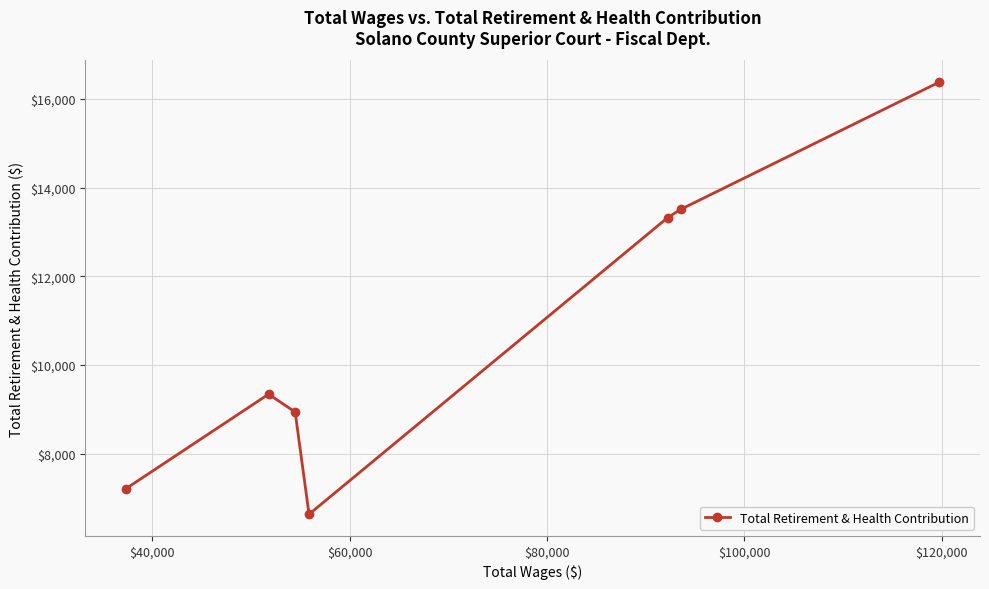

Reading right to left, transcribe all the data shown in this chart.

16380	13511	13327	6638	8943	9345	7217